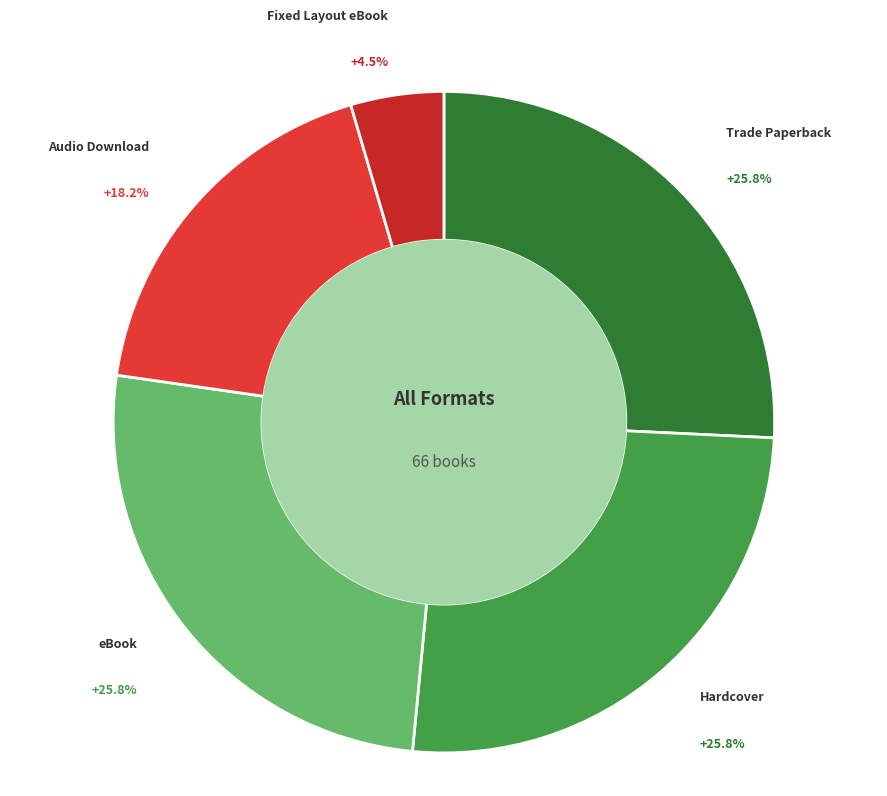

Which category has the smallest portion of the pie?

Fixed Layout eBook